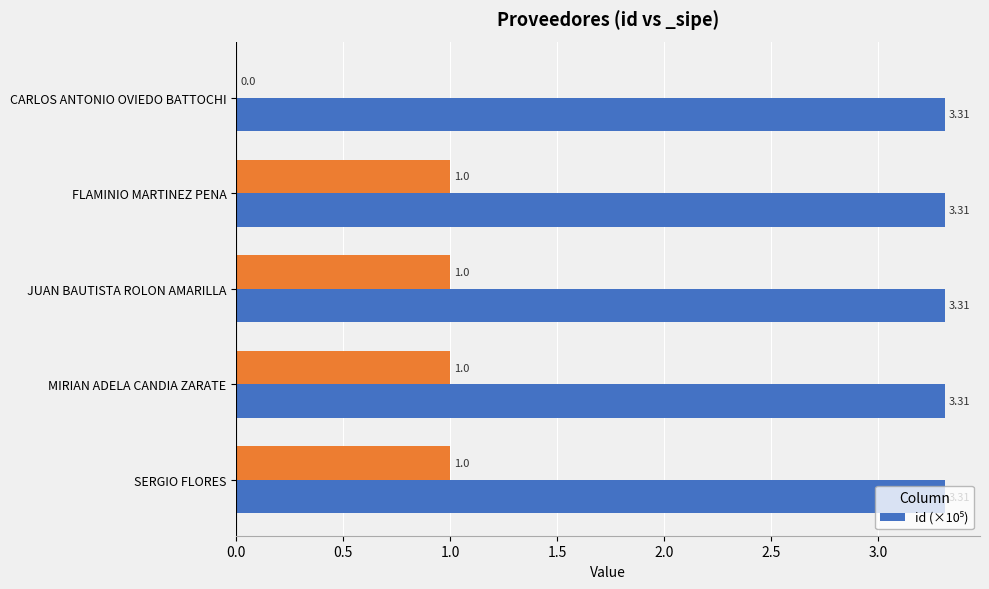

Count the values in the range 3 to 4.

5